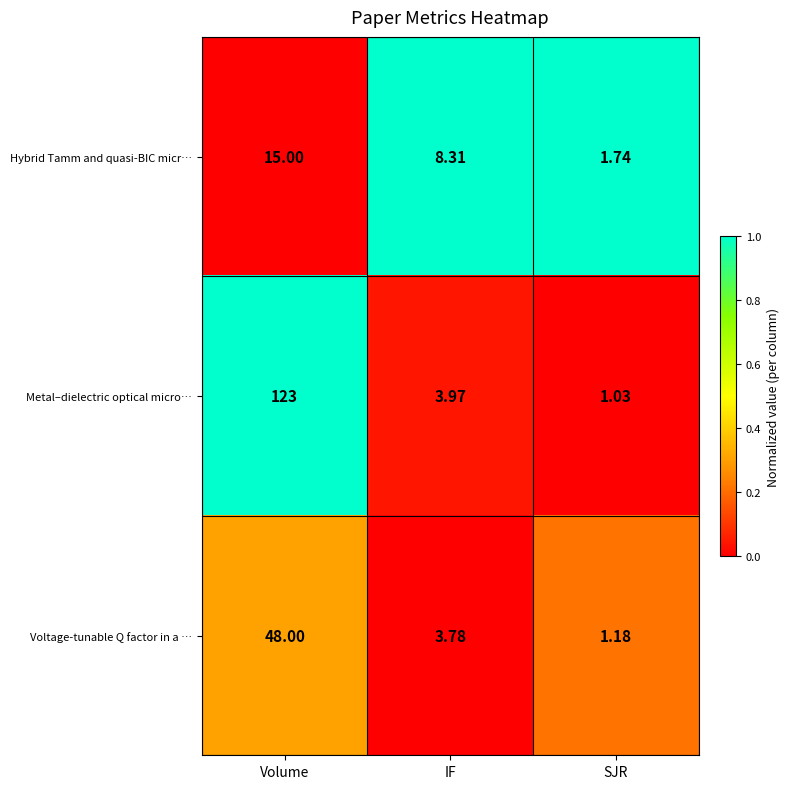

Which category has the highest value across all series?

Volume